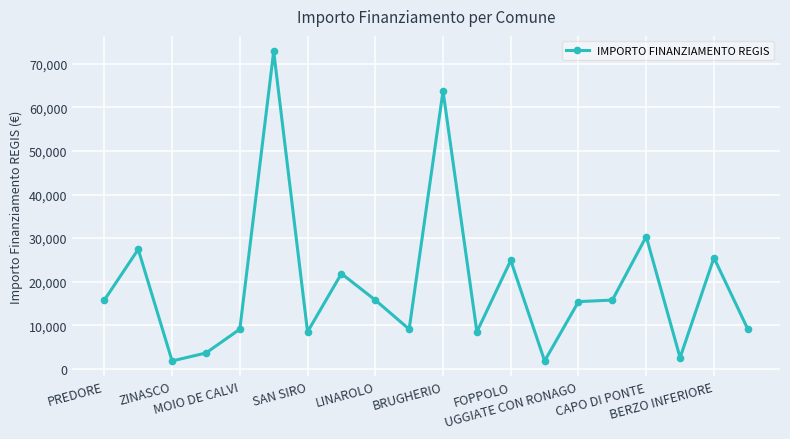

What is the value of the 3rd point from the left?

1821